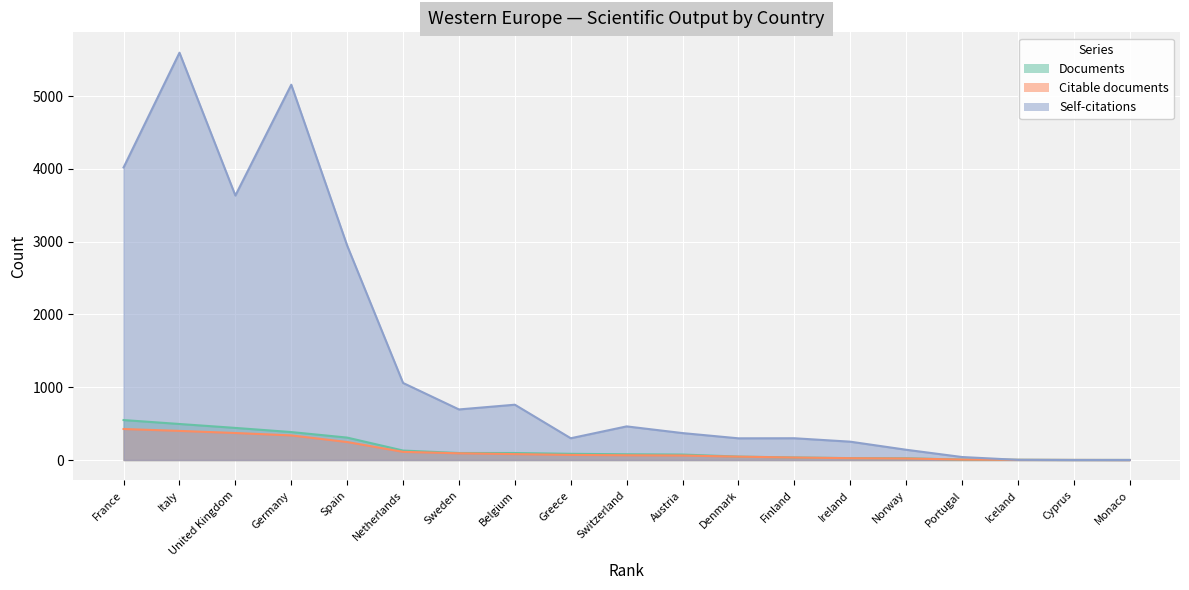

At how many categories does at least one series exceed 2463?

5